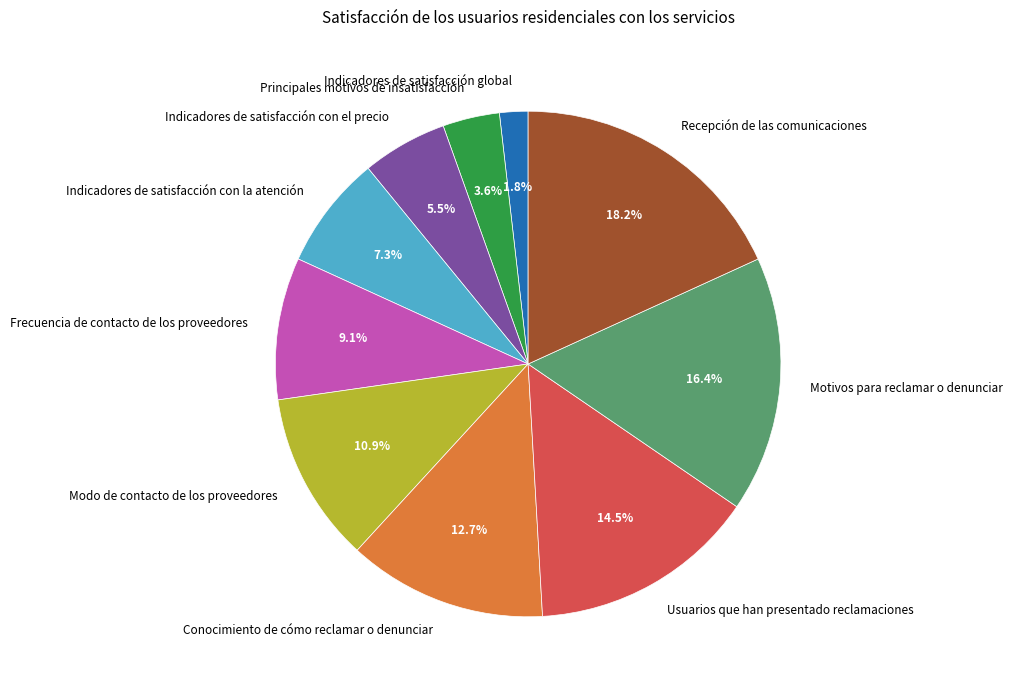

What is the ratio of the value at Frecuencia de contacto de los proveedores to the value at Usuarios que han presentado reclamaciones?

0.6